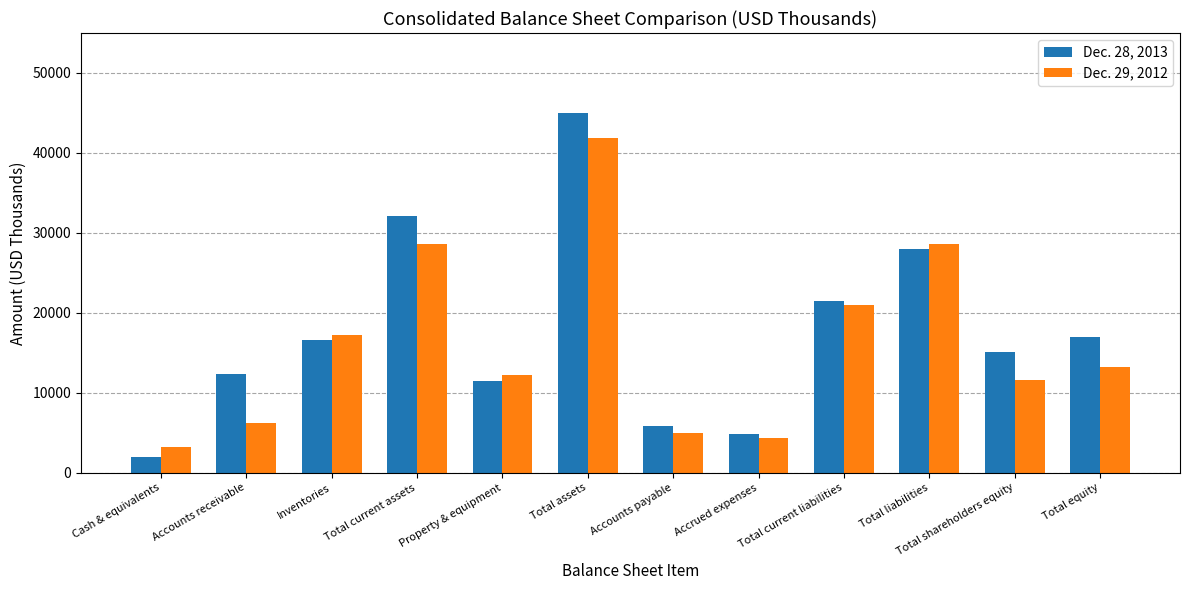

Which label corresponds to the largest value in the chart?

Total assets